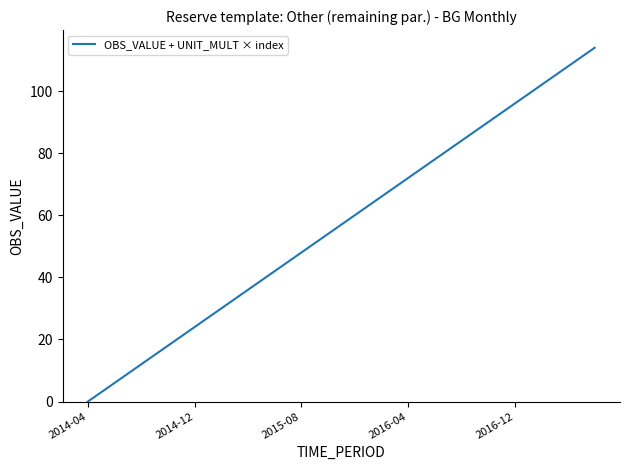

What is the difference between the second highest and minimum values?

108